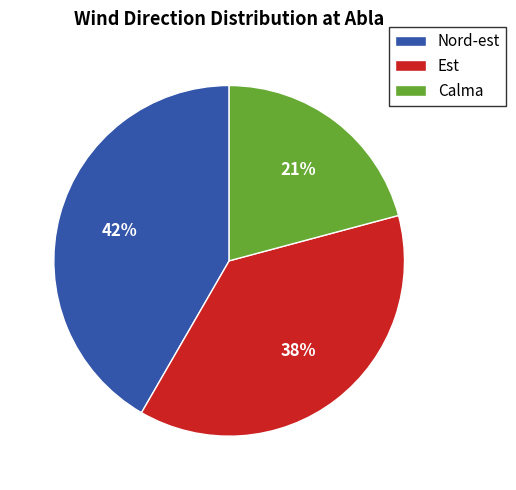

How many slices are in this pie chart?

3